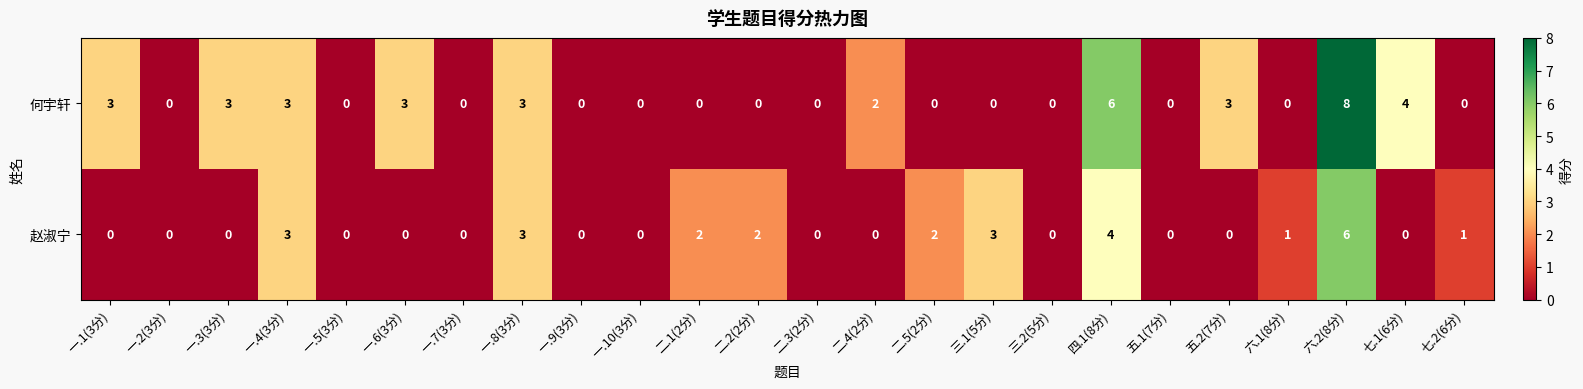

Rank the series by their average value, from lowest to highest.

赵淑宁, 何宇轩